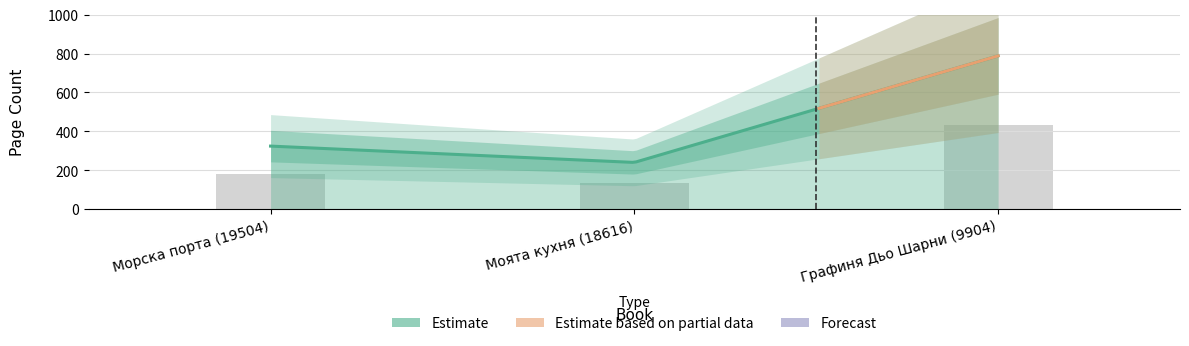

What position from the right is Графиня Дьо Шарни (9904)?

1